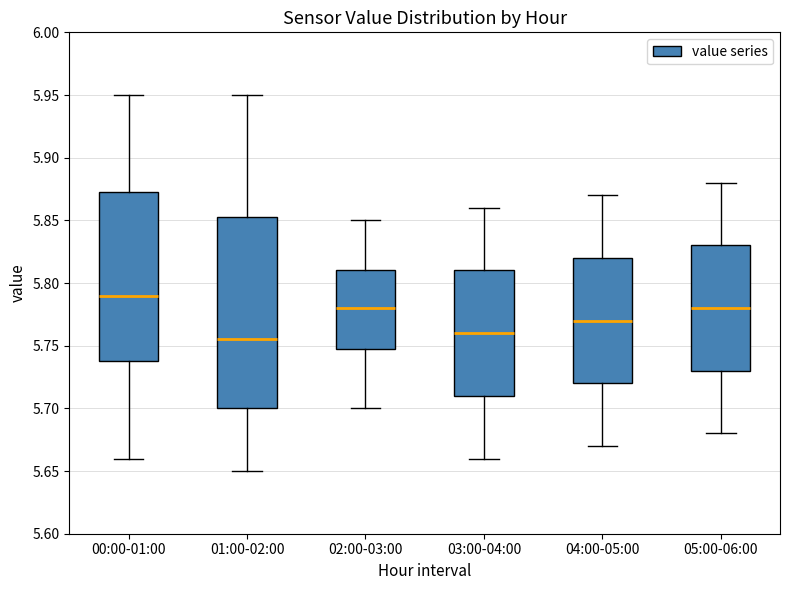

Reading left to right, read every box against the y-axis: the position of its median line, the range the box covers, and the ends of its whiskers. The values are not printed on the chart, so give them approximately, as read against the axis.

00:00-01:00: median 5.790, box 5.740 to 5.875, whiskers 5.660 to 5.950
01:00-02:00: median 5.755, box 5.700 to 5.855, whiskers 5.650 to 5.950
02:00-03:00: median 5.780, box 5.750 to 5.810, whiskers 5.700 to 5.850
03:00-04:00: median 5.760, box 5.710 to 5.810, whiskers 5.660 to 5.860
04:00-05:00: median 5.770, box 5.720 to 5.820, whiskers 5.670 to 5.870
05:00-06:00: median 5.780, box 5.730 to 5.830, whiskers 5.680 to 5.880